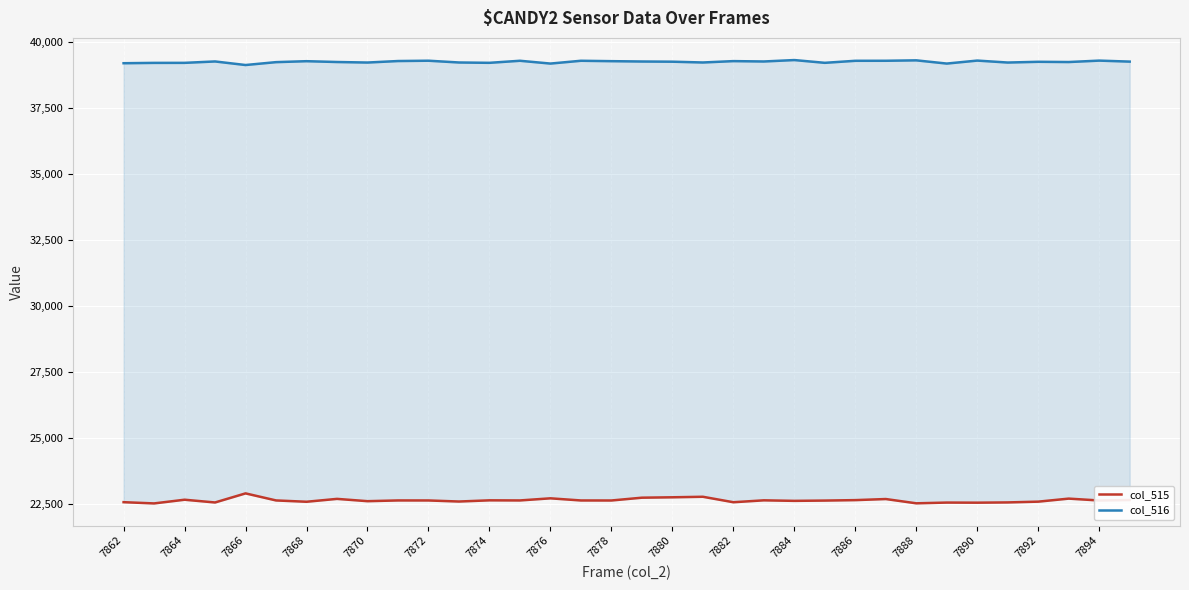

How many series are shown in this chart?

2